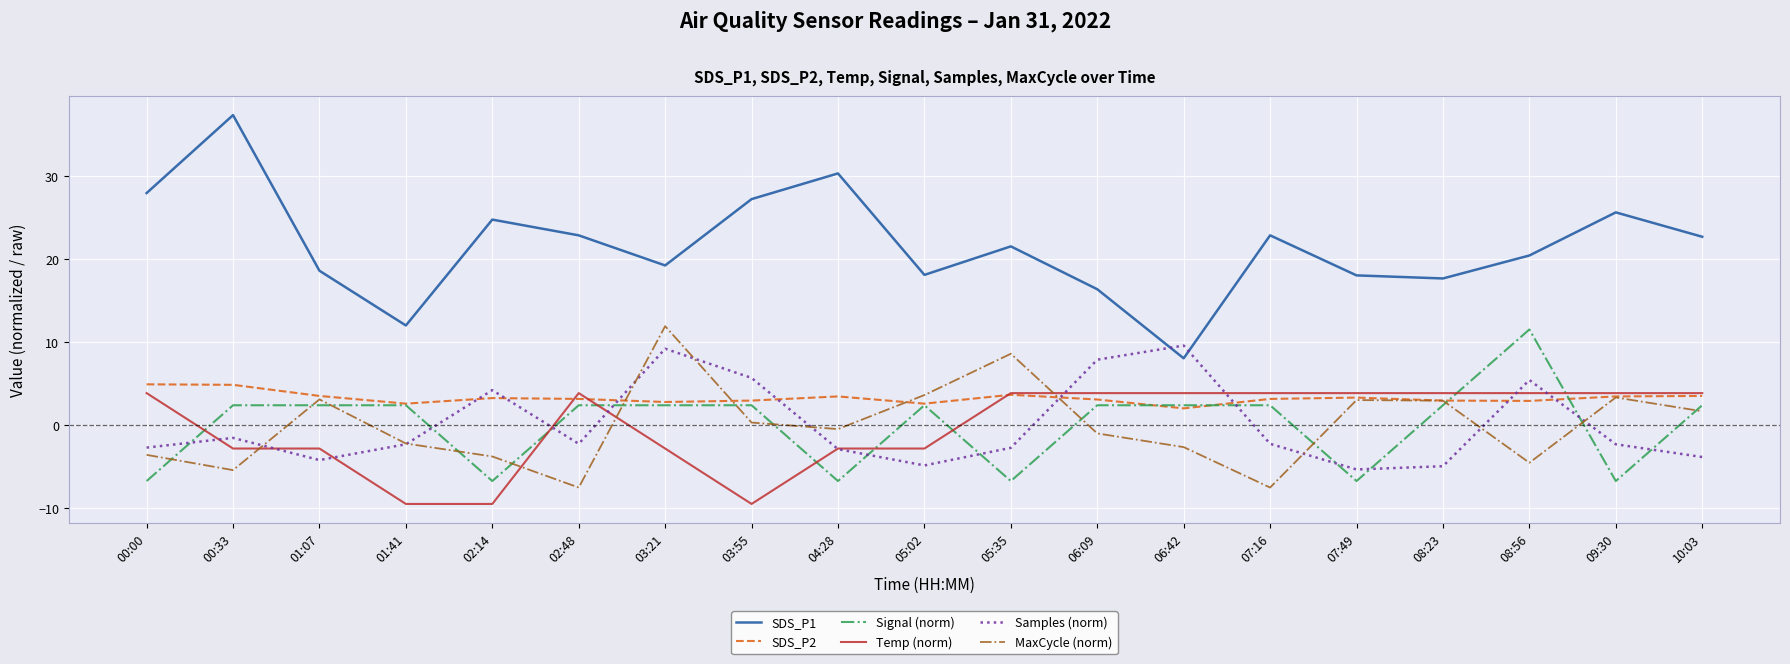

What is the difference between the maximum and minimum values in the MaxCycle (norm) series?

19.5